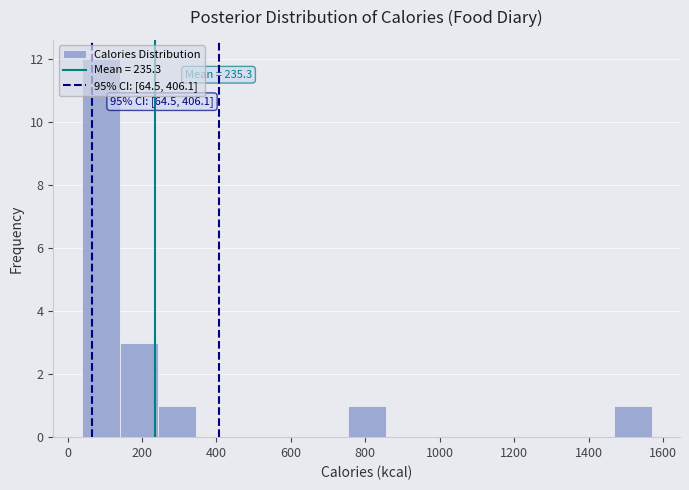

Over which range of the x-axis is the bar tallest?

40 to 140